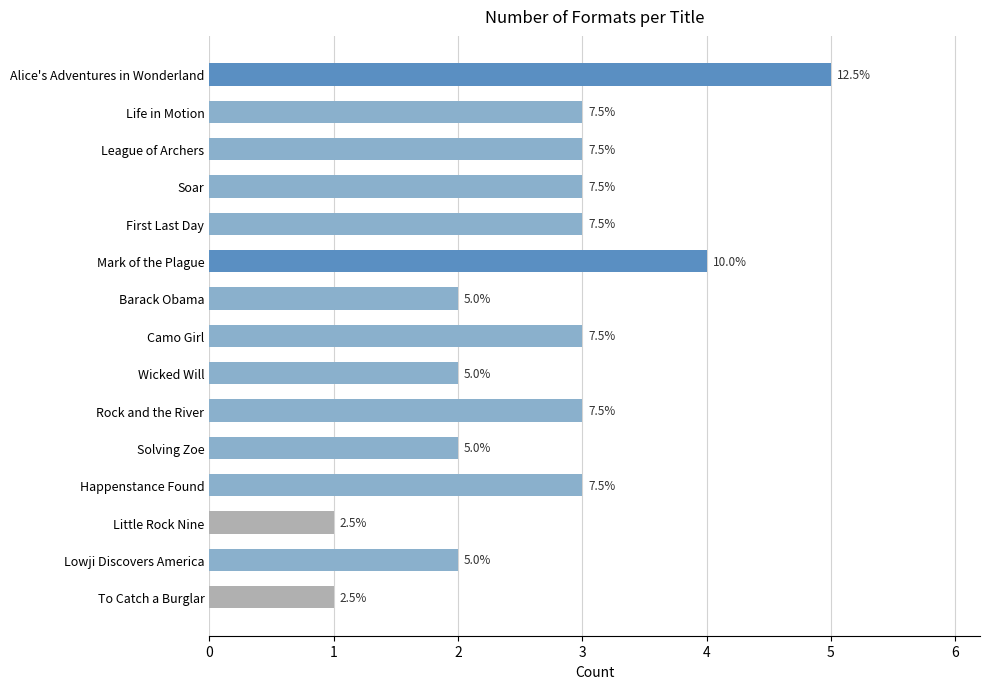

How many bars are there in total?

15